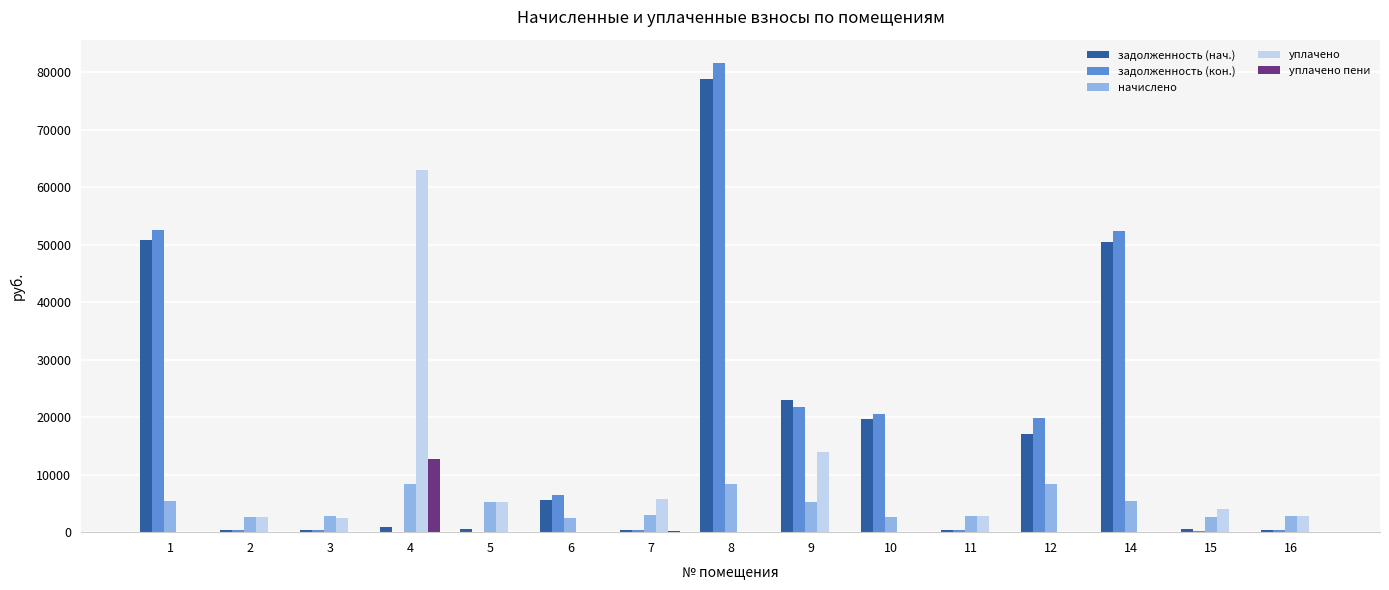

Between 14 and 16, which series saw the biggest shift?

задолженность (кон.)